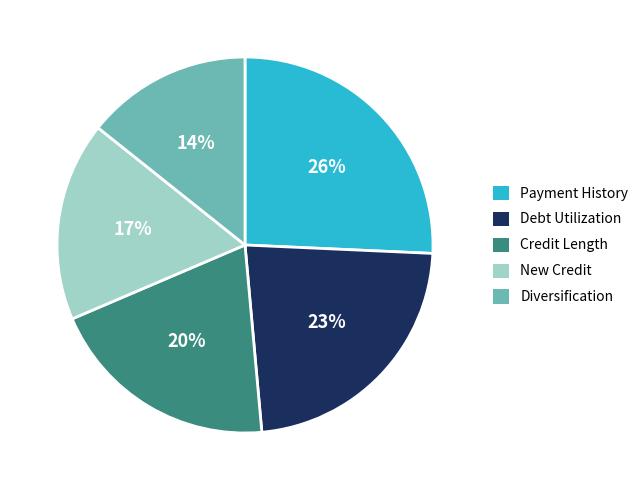

Does any single category account for the majority?

No